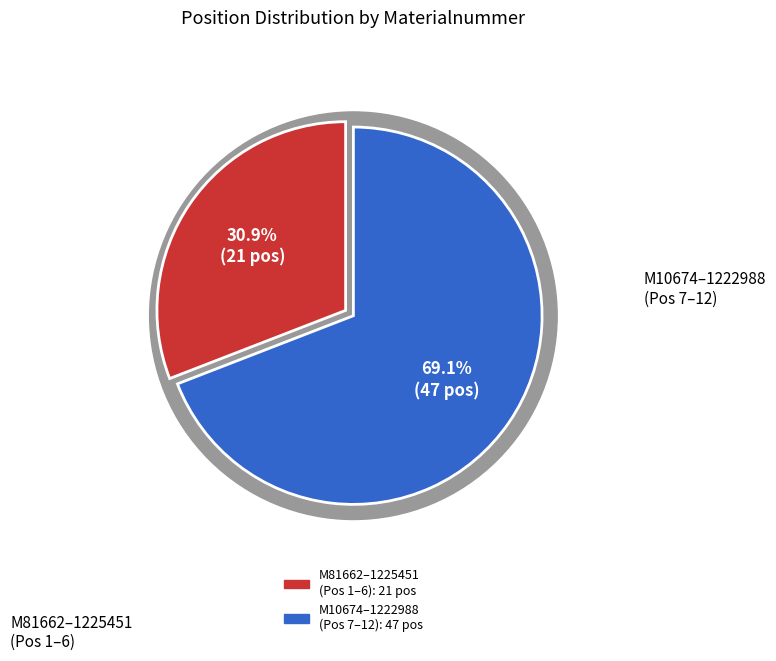

Is it true that 1225451 is 20% of the pie?

False